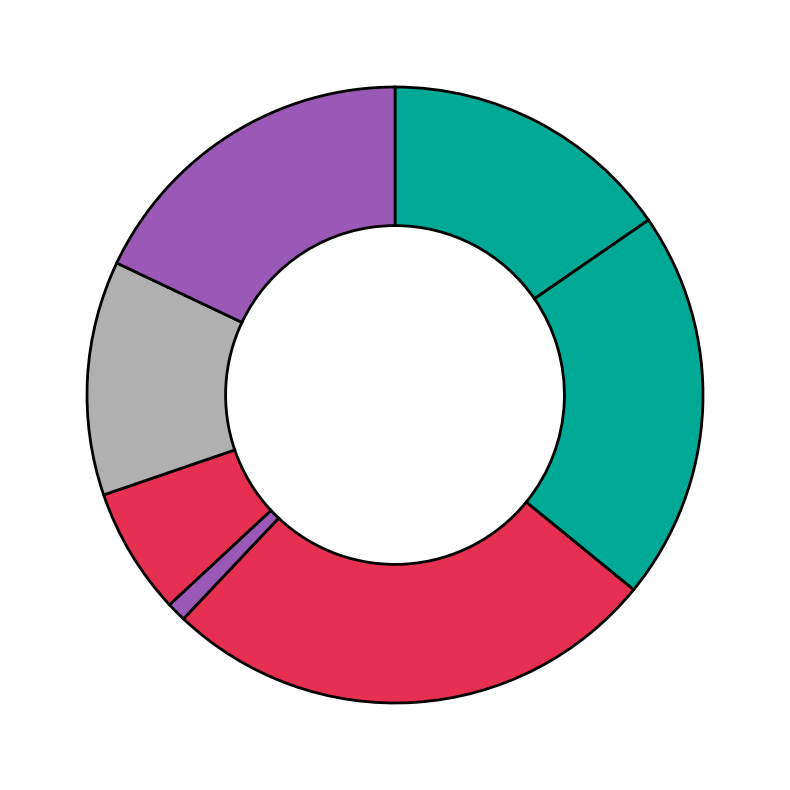

Count the number of slices in the pie.

7